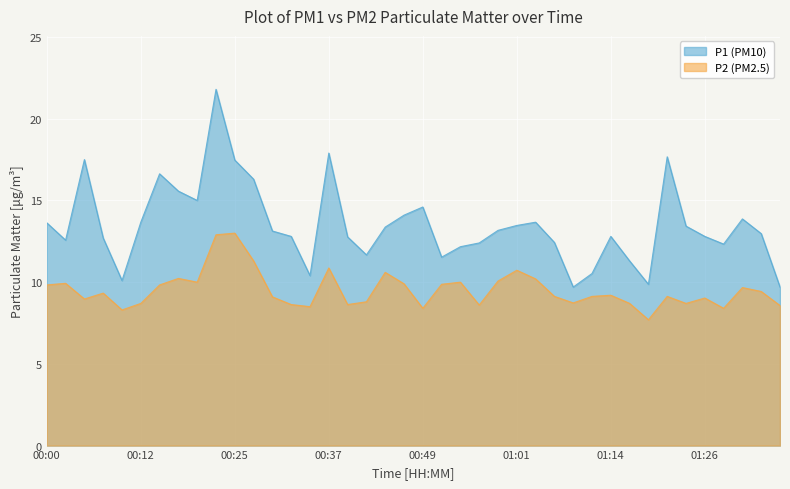

Is it true that P2 equals 5.2 at 00:10?

False